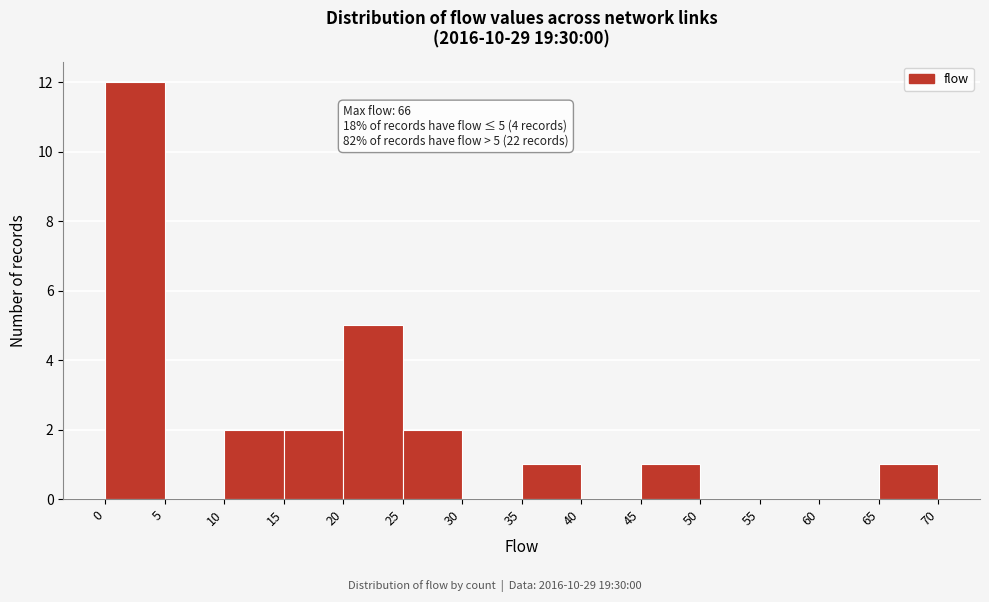

Which range on the x-axis has the tallest bar?

0 to 5